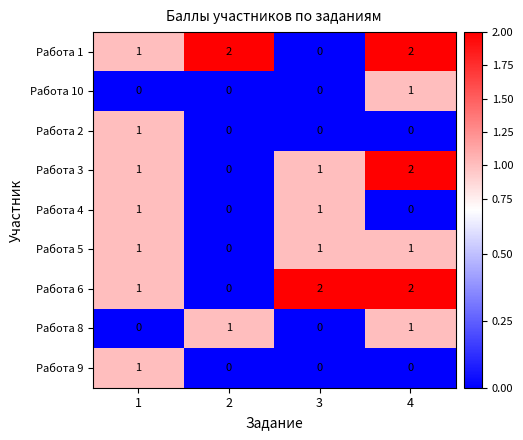

Between 3 and 4, which series saw the biggest shift?

Работа 1